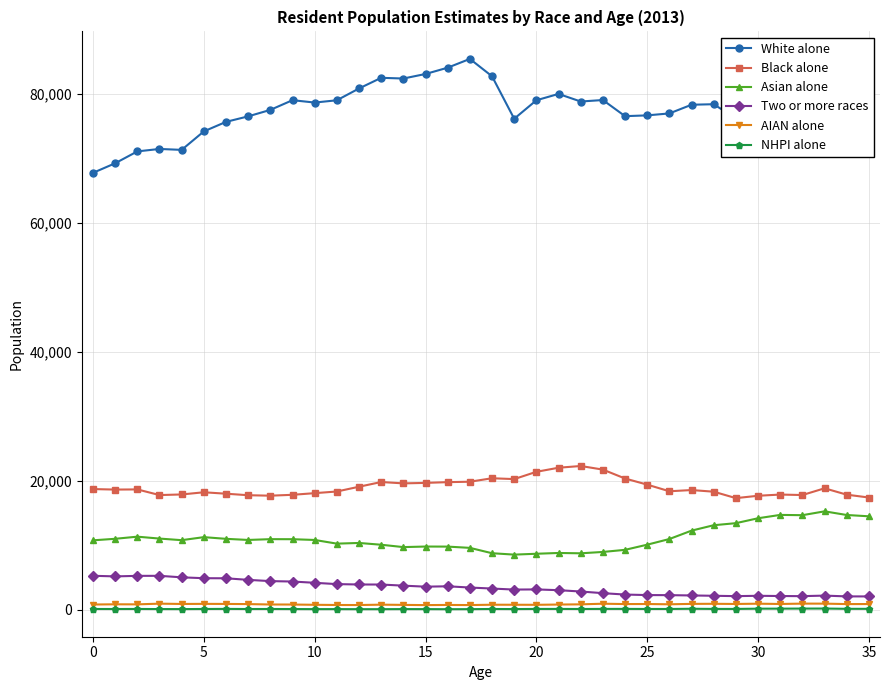

Which series has the largest range (max minus min)?

White alone